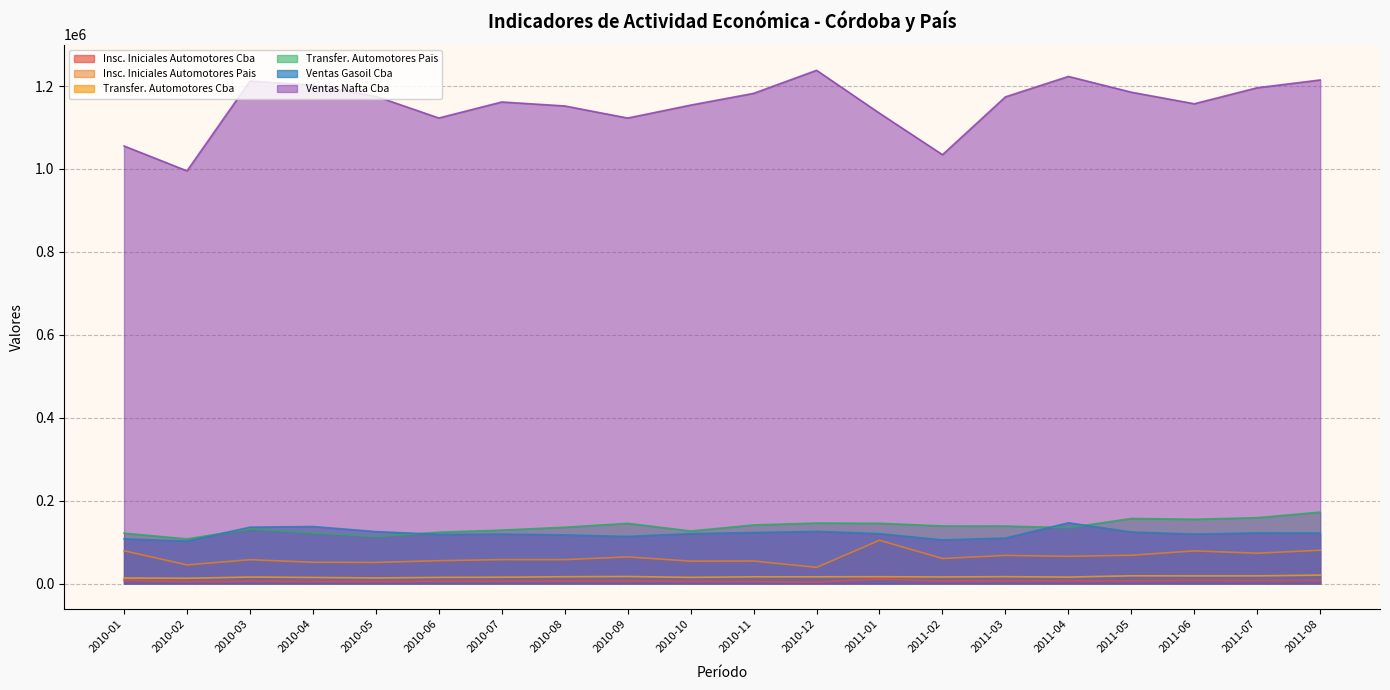

Rank the series by their maximum value, from highest to lowest.

Ventas Nafta Cba, Transfer. Automotores Pais, Ventas Gasoil Cba, Insc. Iniciales Automotores Pais, Transfer. Automotores Cba, Insc. Iniciales Automotores Cba